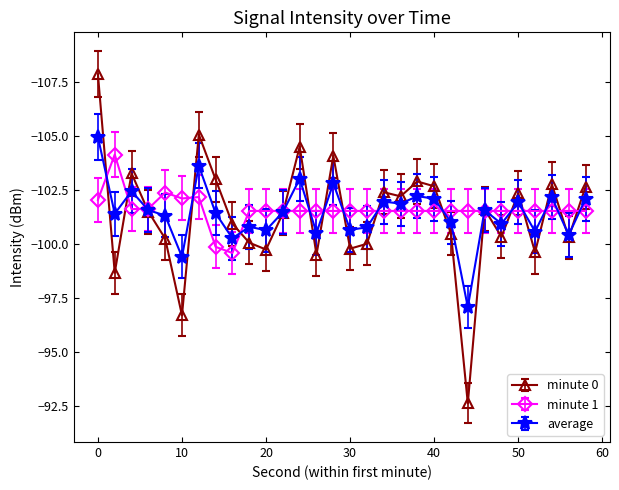

True or false: minute 1 has more than 1 interior local peaks.

True